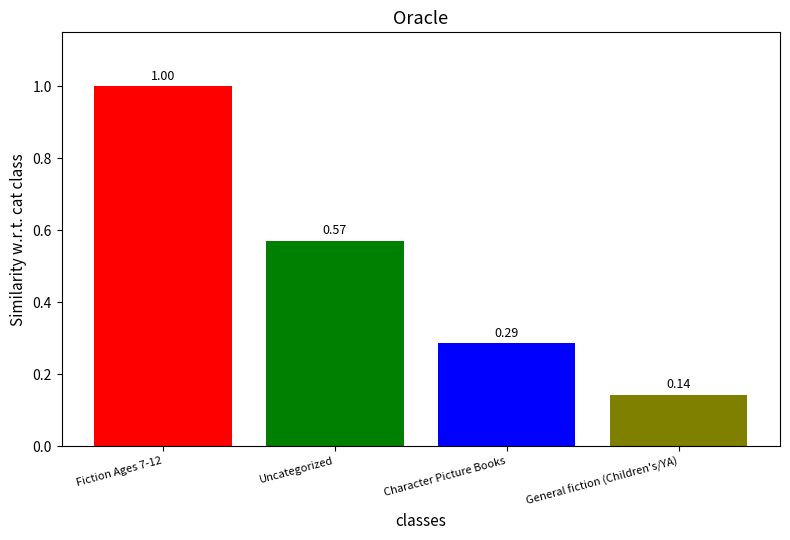

Between Uncategorized and Character Picture Books, which is larger?

Uncategorized